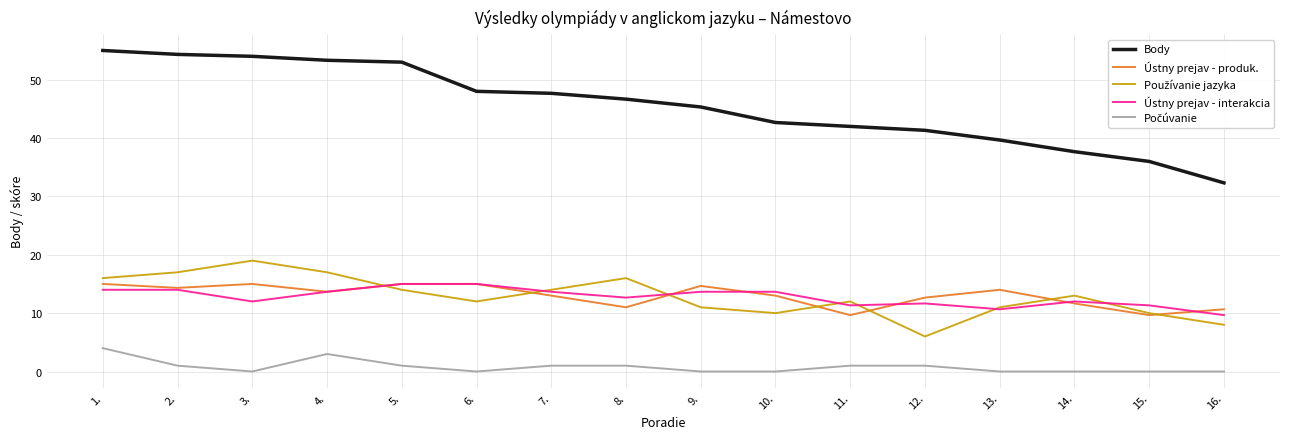

True or false: Body and Ústny prejav - interakcia intersect in this chart.

False